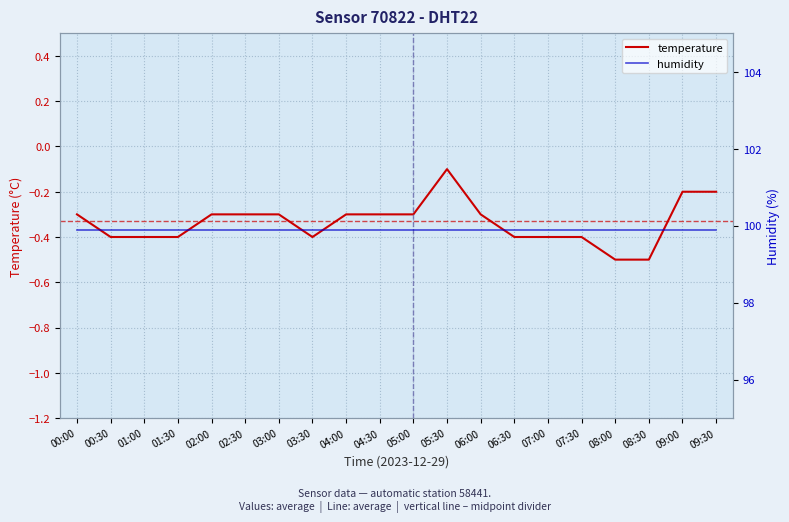

The value of humidity at 00:30 is 99.9. True or false?

True